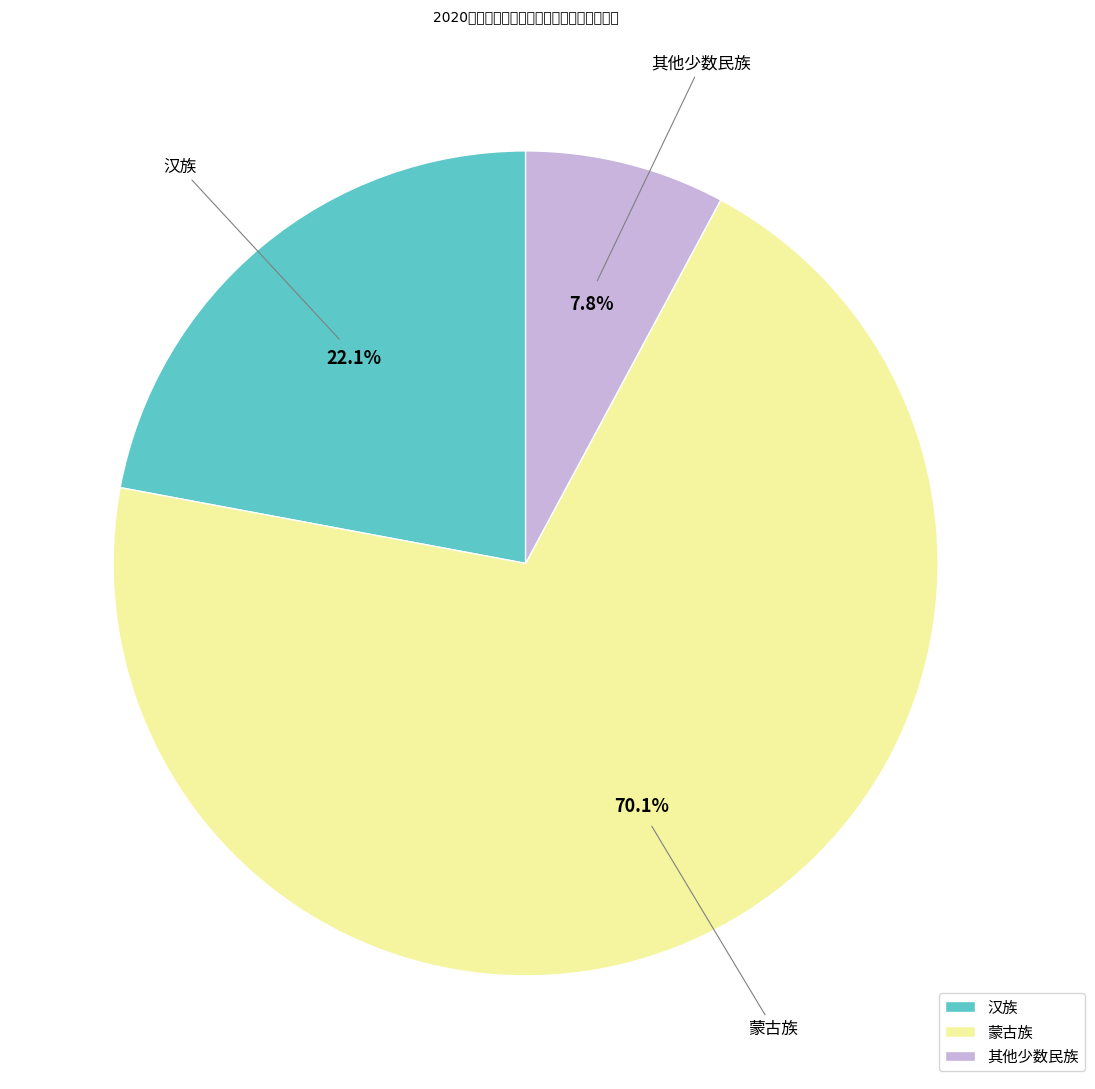

The 蒙古族 slice represents 77% of the pie. True or false?

False